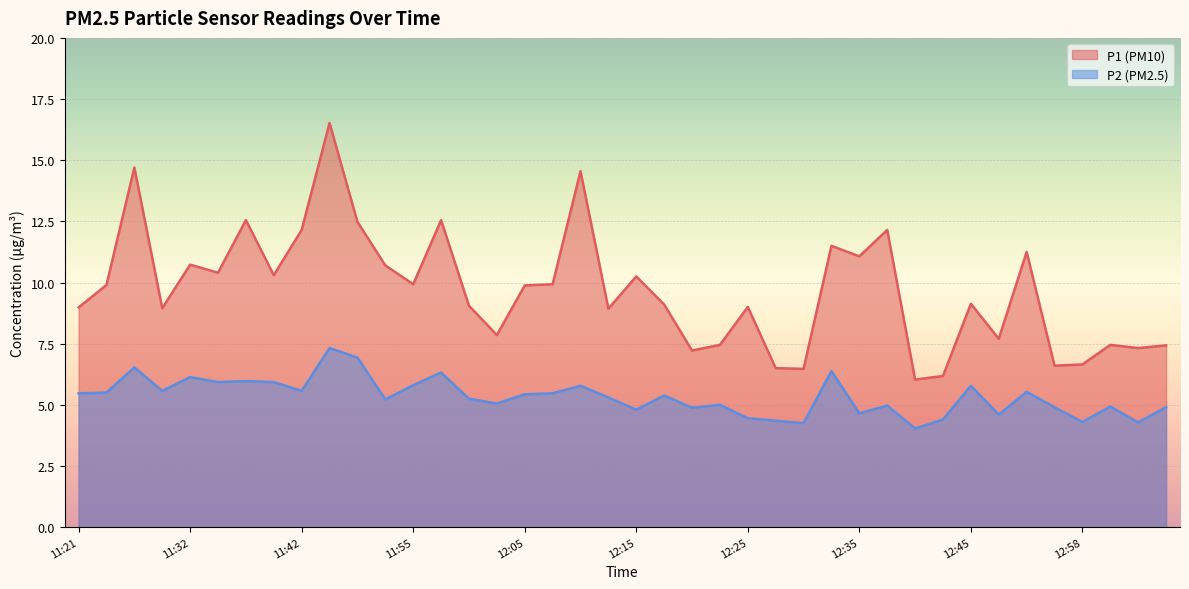

What is the label of the 1st point from the left?

11:21